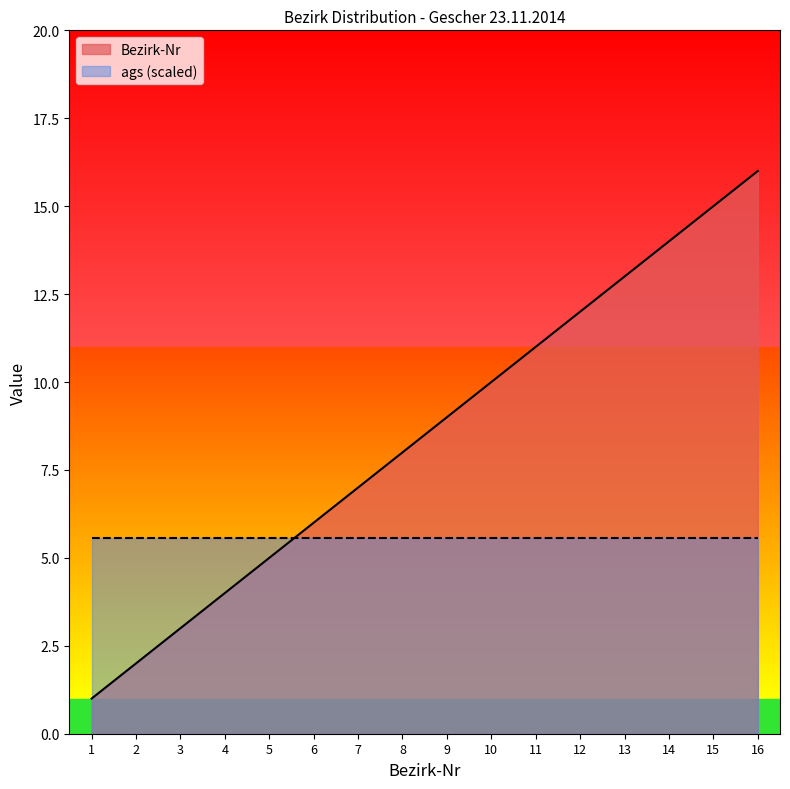

Approximately how many times larger is the value at 6 compared to 4?

1.5